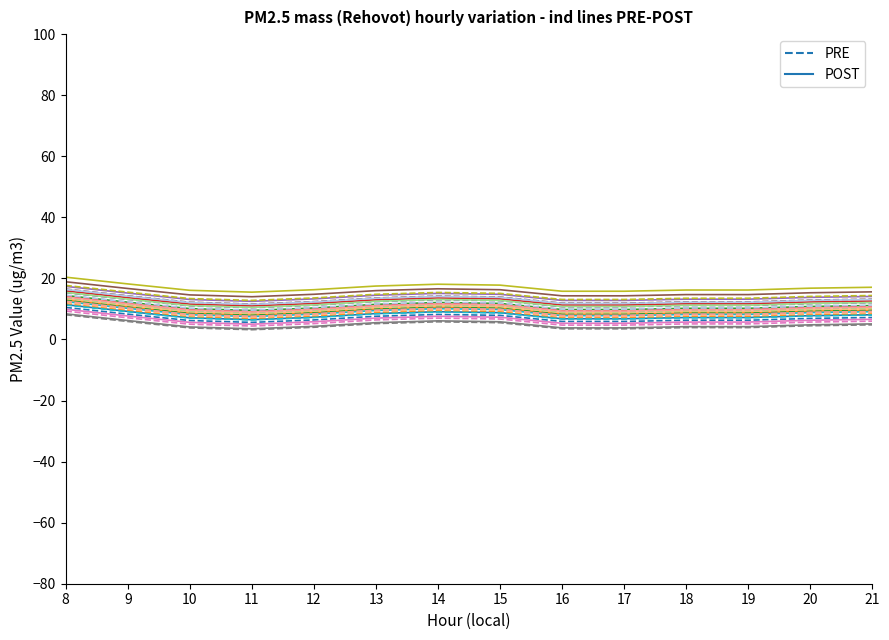

What is the value of the PRE point at the 11th from the left?

6.3